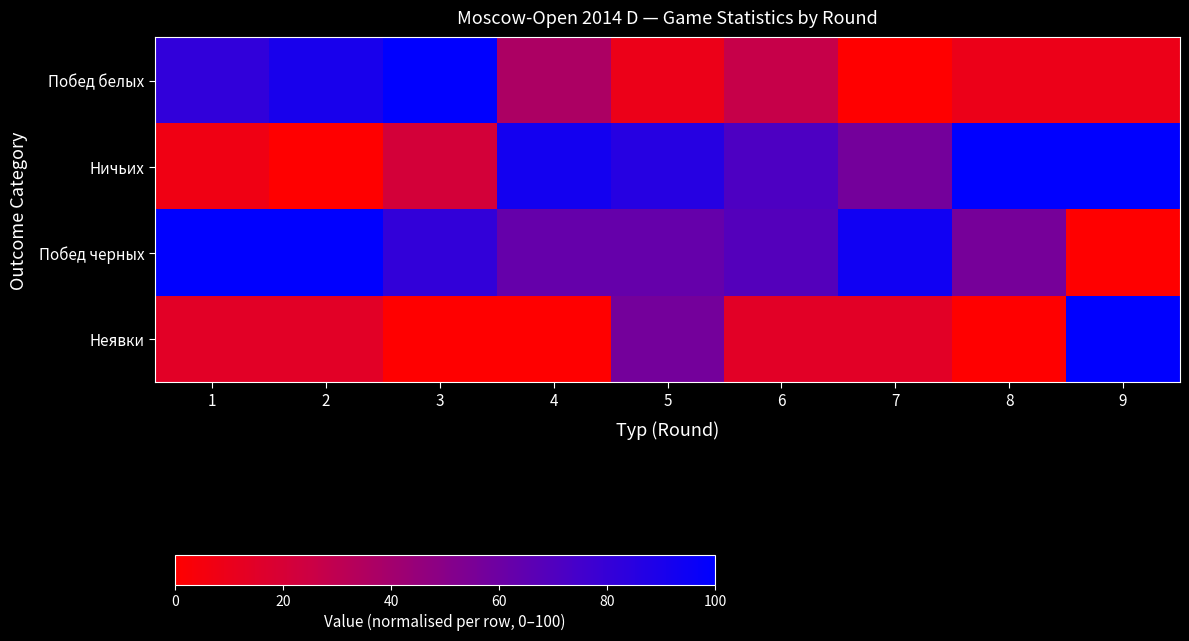

Rank the series by their maximum value, from lowest to highest.

Побед белых, Ничьих, Побед черных, Неявки